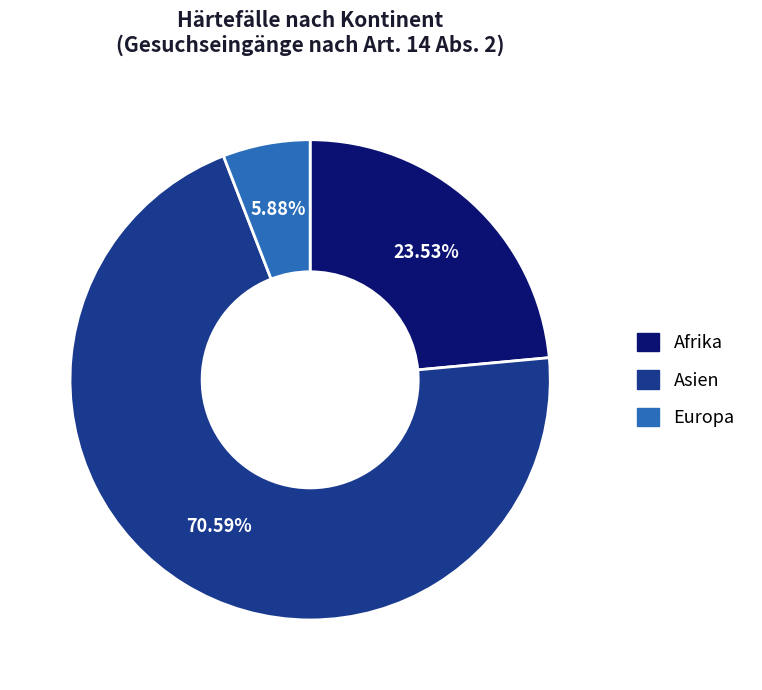

Count the number of slices in the pie.

3